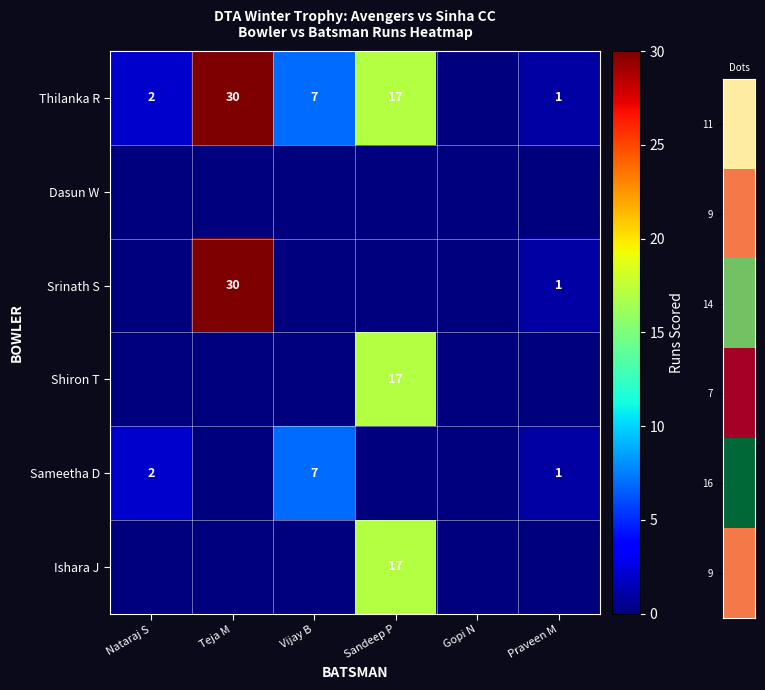

How many data points does each series have?

6